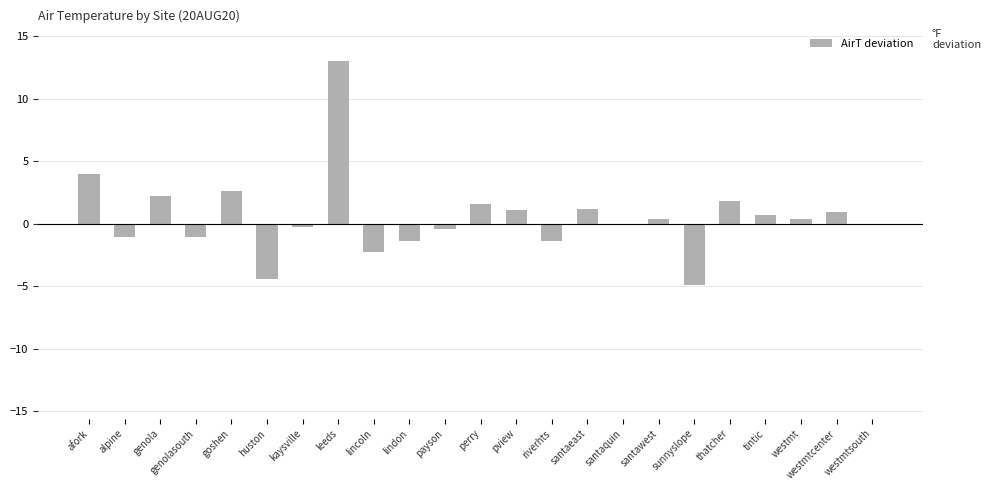

True or false: the data shows -4.4 at huston.

True